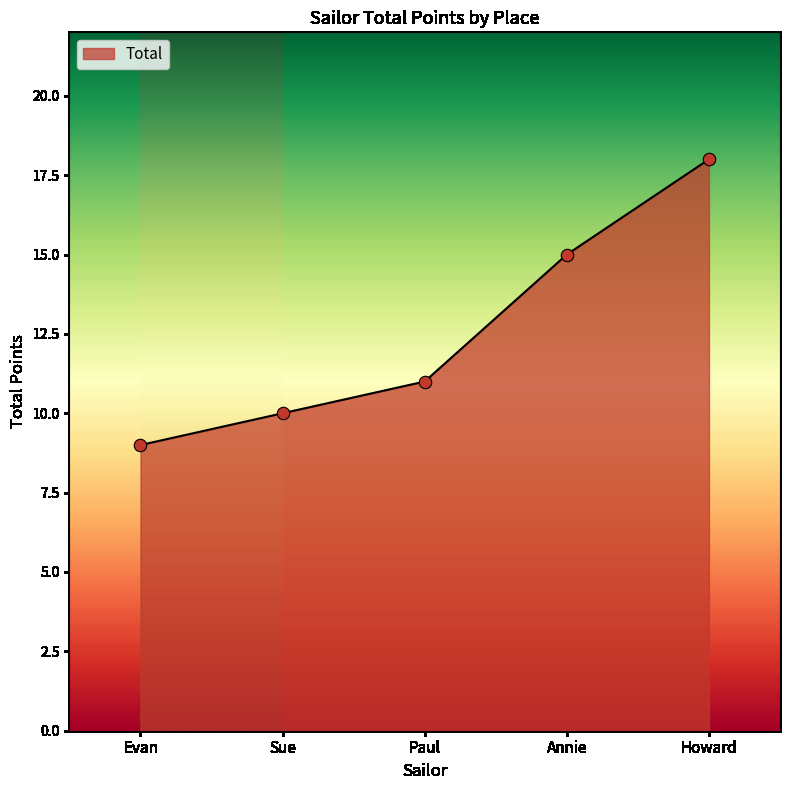

Approximately how many times larger is the value at Howard compared to Sue?

1.8